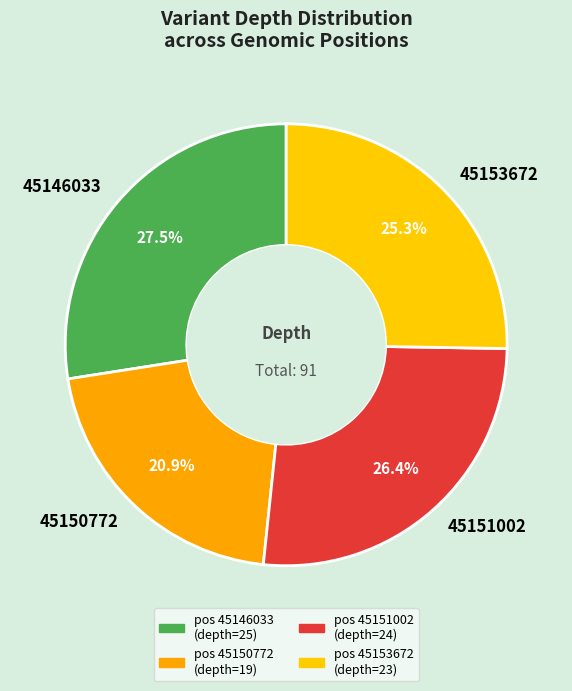

True or false: 45146033 accounts for 39% of the total.

False